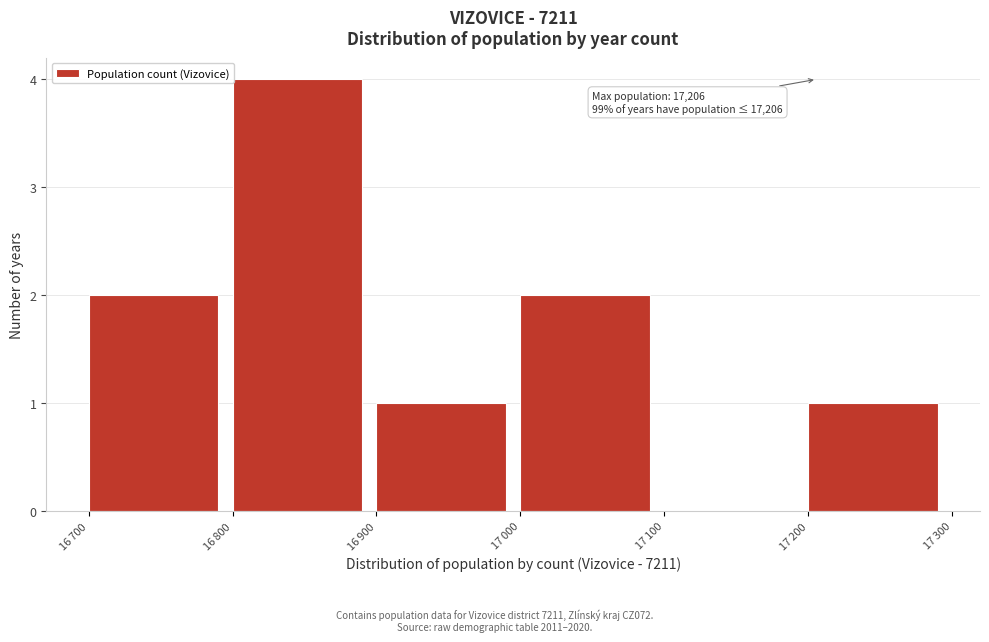

What is the greatest value displayed?

4